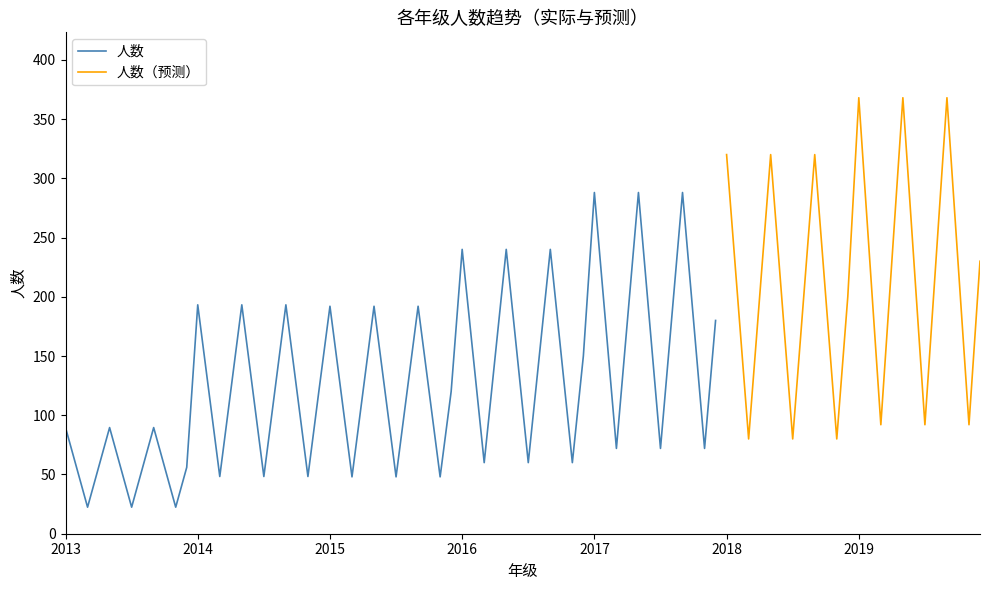

True or false: 版别 and 人数 cross at least once.

False